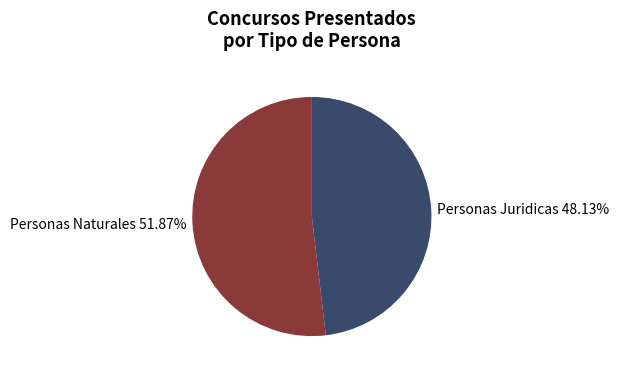

Between Personas Juridicas 48.13% and Personas Naturales 51.87%, which is larger?

Personas Naturales 51.87%